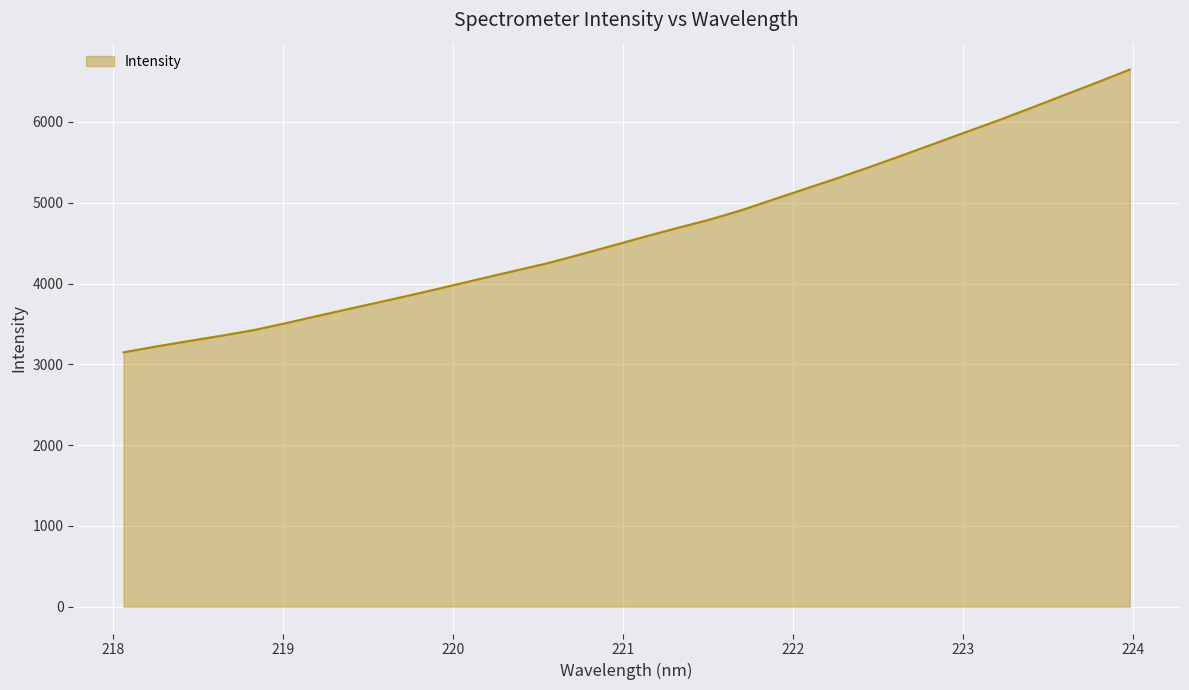

What is the difference between the maximum and minimum values?

3500.6